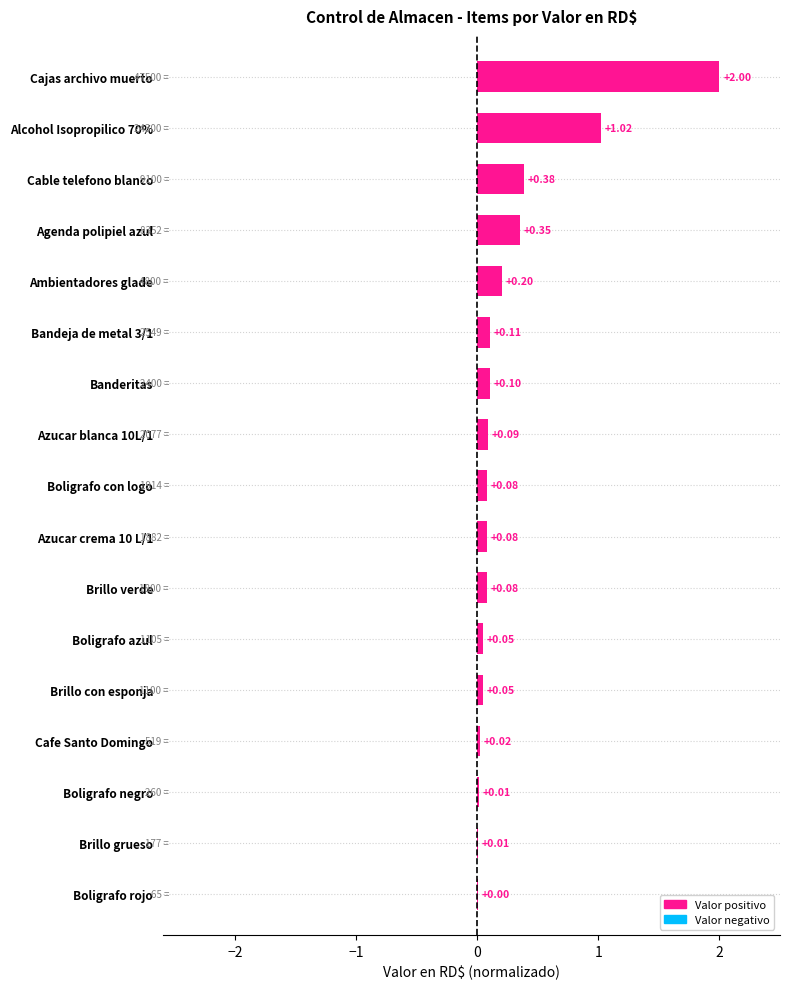

Which has a higher value, Agenda polipiel azul or Brillo verde?

Agenda polipiel azul